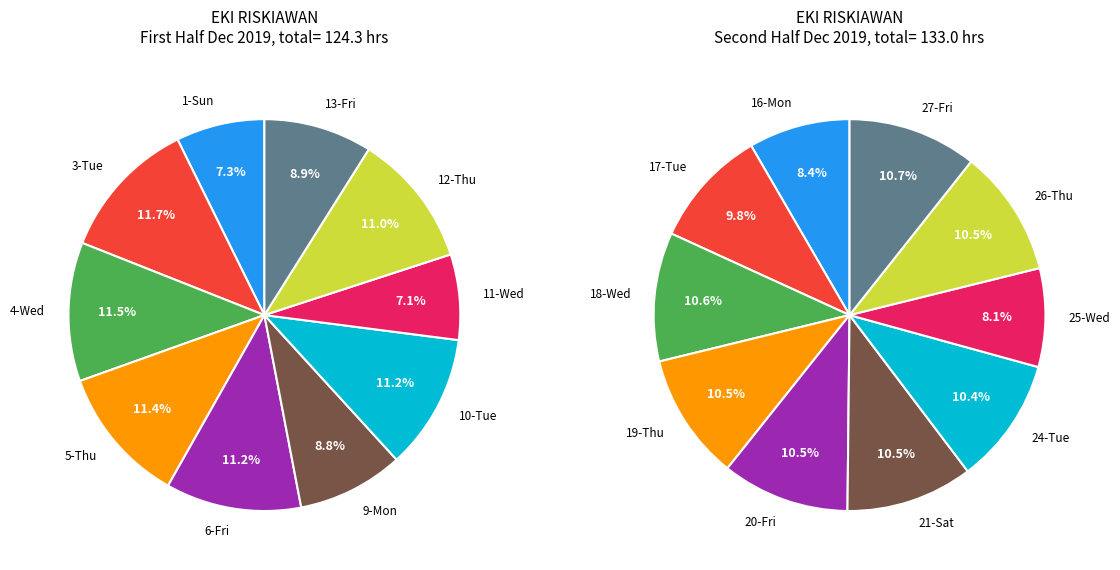

What is the change in value from 1-Sun to 10-Tue?

+4.8